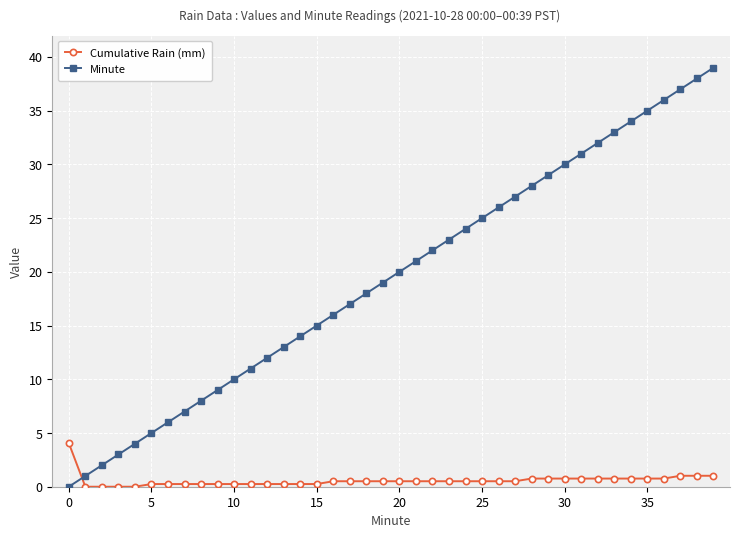

How many data points in Minute are less than 20?

20